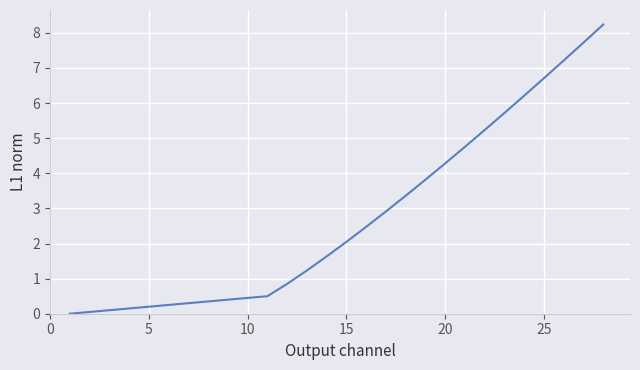

What is the difference between the maximum and second lowest values?

8.2